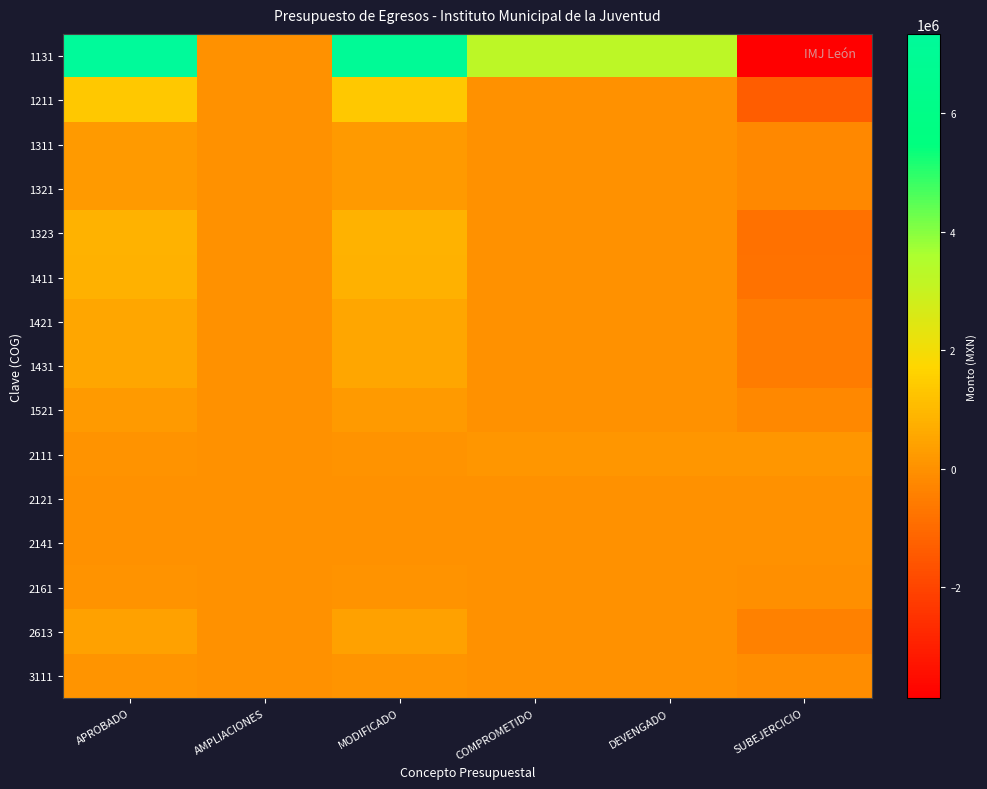

Which series has the largest total across all categories?

1131